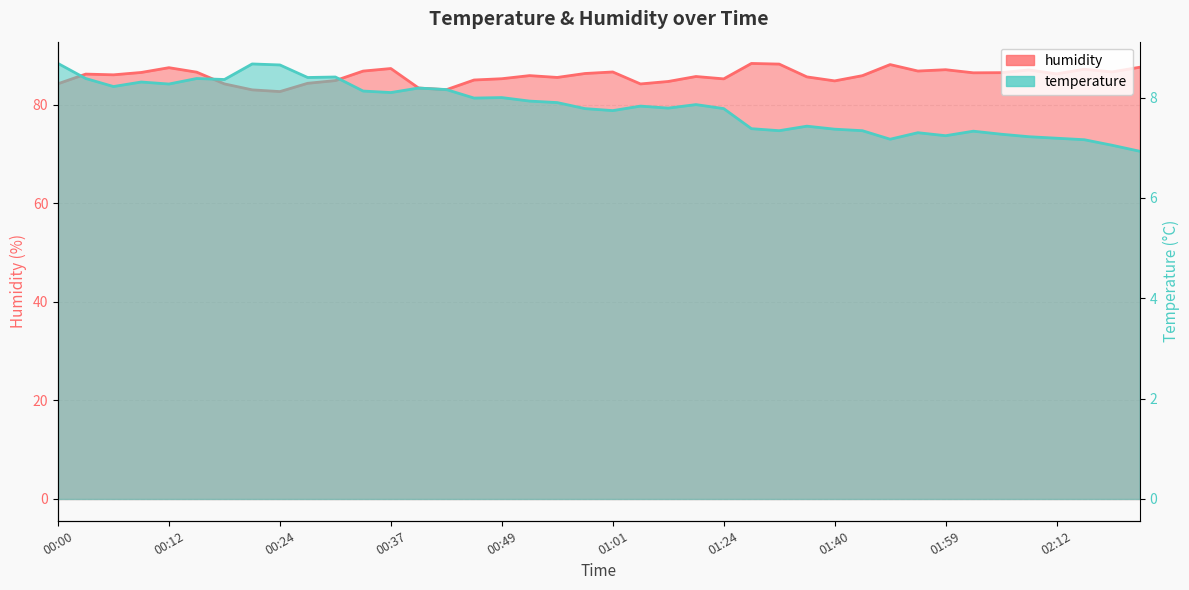

Which label corresponds to the smallest value in the chart?

02:22